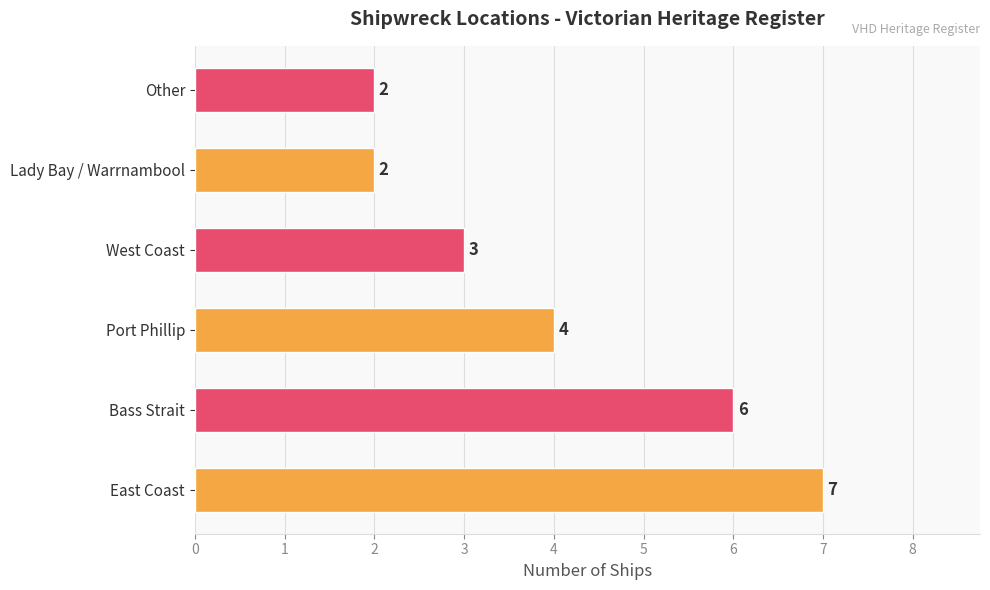

Does the chart contain any negative values?

No